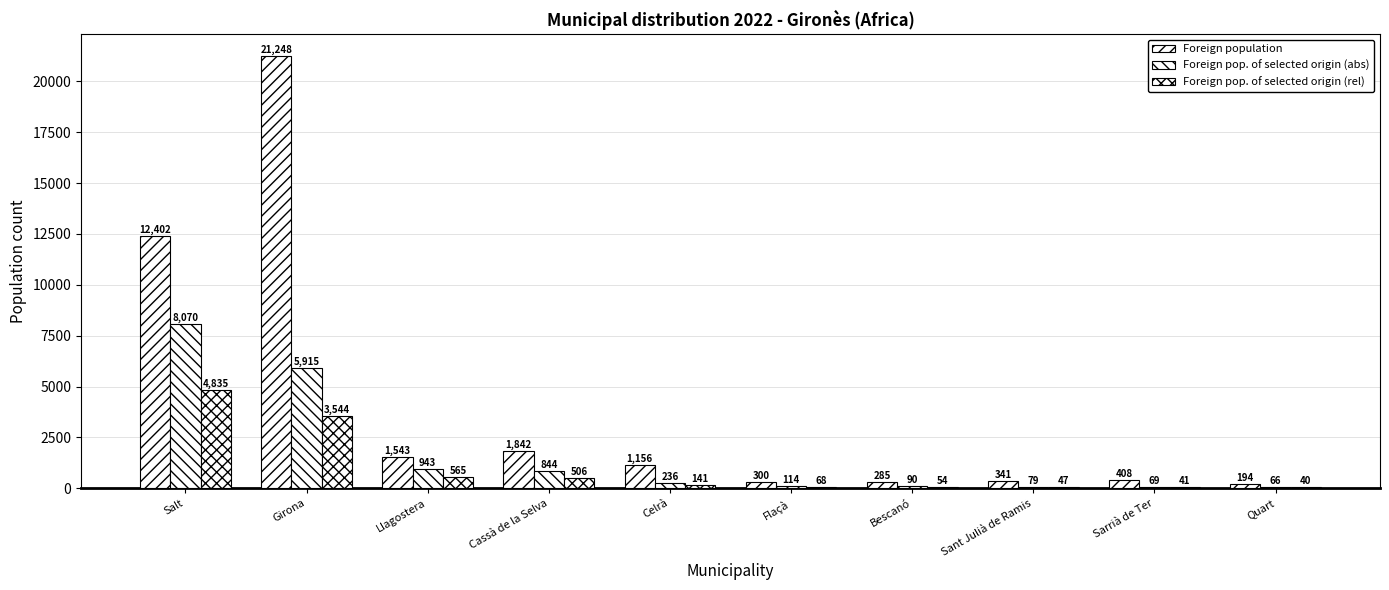

True or false: Foreign pop. of selected origin (rel) has a value of 141 at Celrà.

True